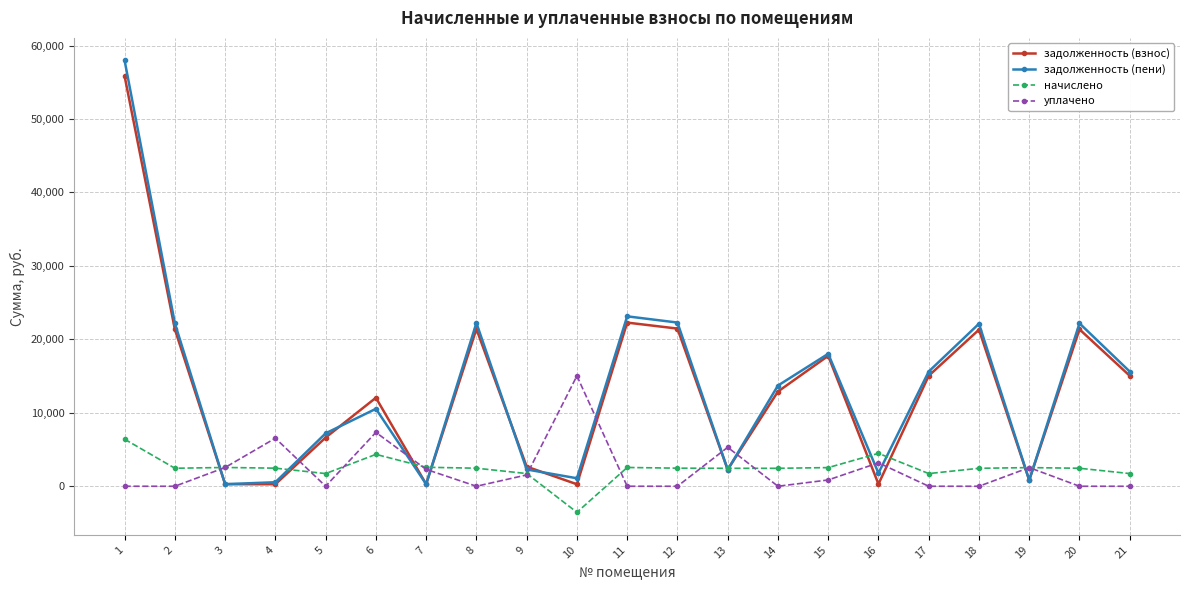

Is the value of уплачено at 4 greater than the value of начислено at 9?

Yes